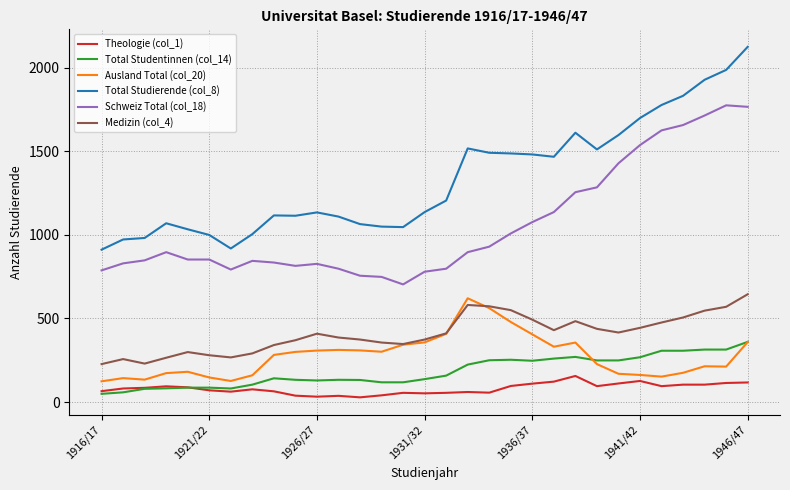

What is the maximum value shown in the chart?

2126